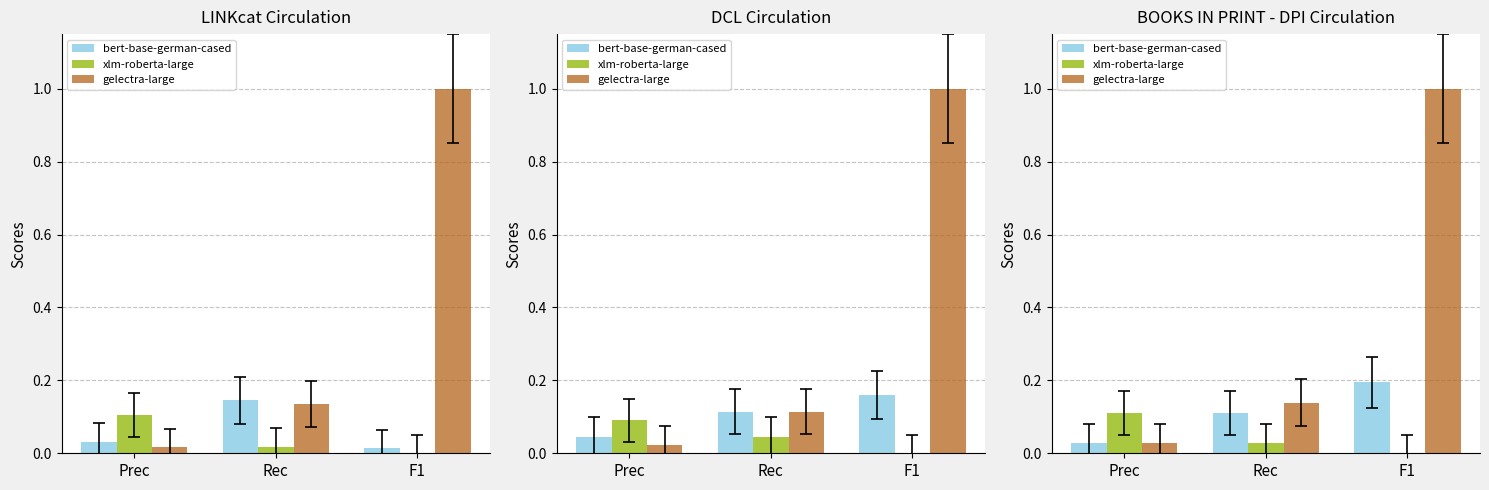

What is the spread (max minus min) of values at Prec?

0.1